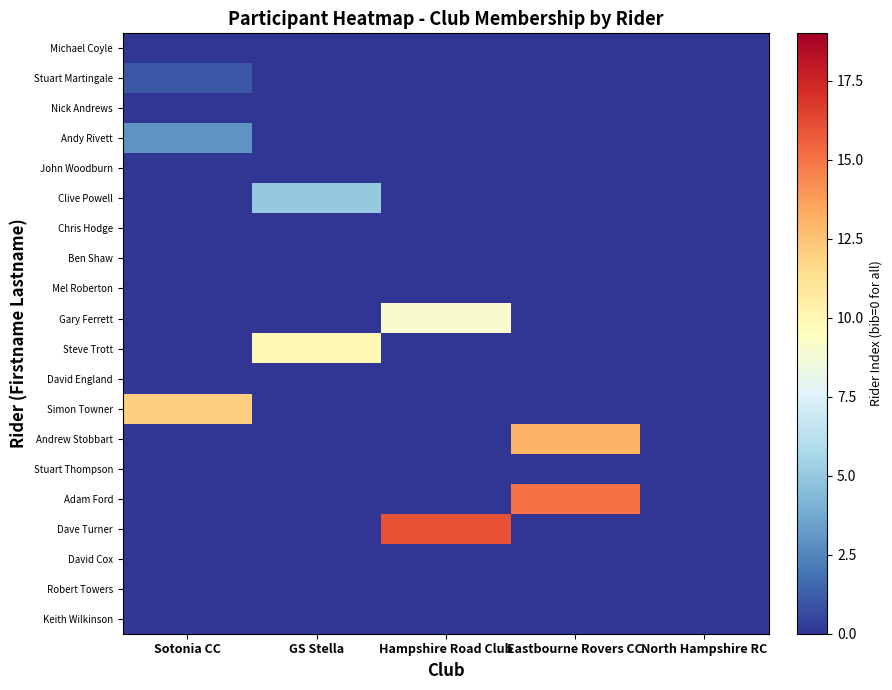

Reading left to right, extract all data points from this chart.

Michael Coyle: Sotonia CC=0	GS Stella=0	Hampshire Road Club=0	Eastbourne Rovers CC=0	North Hampshire RC=0
Stuart Martingale: Sotonia CC=1	GS Stella=0	Hampshire Road Club=0	Eastbourne Rovers CC=0	North Hampshire RC=0
Nick Andrews: Sotonia CC=0	GS Stella=0	Hampshire Road Club=0	Eastbourne Rovers CC=0	North Hampshire RC=0
Andy Rivett: Sotonia CC=3	GS Stella=0	Hampshire Road Club=0	Eastbourne Rovers CC=0	North Hampshire RC=0
John Woodburn: Sotonia CC=0	GS Stella=0	Hampshire Road Club=0	Eastbourne Rovers CC=0	North Hampshire RC=0
Clive Powell: Sotonia CC=0	GS Stella=5	Hampshire Road Club=0	Eastbourne Rovers CC=0	North Hampshire RC=0
Chris Hodge: Sotonia CC=0	GS Stella=0	Hampshire Road Club=0	Eastbourne Rovers CC=0	North Hampshire RC=0
Ben Shaw: Sotonia CC=0	GS Stella=0	Hampshire Road Club=0	Eastbourne Rovers CC=0	North Hampshire RC=0
Mel Roberton: Sotonia CC=0	GS Stella=0	Hampshire Road Club=0	Eastbourne Rovers CC=0	North Hampshire RC=0
Gary Ferrett: Sotonia CC=0	GS Stella=0	Hampshire Road Club=9	Eastbourne Rovers CC=0	North Hampshire RC=0
Steve Trott: Sotonia CC=0	GS Stella=10	Hampshire Road Club=0	Eastbourne Rovers CC=0	North Hampshire RC=0
David England: Sotonia CC=0	GS Stella=0	Hampshire Road Club=0	Eastbourne Rovers CC=0	North Hampshire RC=0
Simon Towner: Sotonia CC=12	GS Stella=0	Hampshire Road Club=0	Eastbourne Rovers CC=0	North Hampshire RC=0
Andrew Stobbart: Sotonia CC=0	GS Stella=0	Hampshire Road Club=0	Eastbourne Rovers CC=13	North Hampshire RC=0
Stuart Thompson: Sotonia CC=0	GS Stella=0	Hampshire Road Club=0	Eastbourne Rovers CC=0	North Hampshire RC=0
Adam Ford: Sotonia CC=0	GS Stella=0	Hampshire Road Club=0	Eastbourne Rovers CC=15	North Hampshire RC=0
Dave Turner: Sotonia CC=0	GS Stella=0	Hampshire Road Club=16	Eastbourne Rovers CC=0	North Hampshire RC=0
David Cox: Sotonia CC=0	GS Stella=0	Hampshire Road Club=0	Eastbourne Rovers CC=0	North Hampshire RC=0
Robert Towers: Sotonia CC=0	GS Stella=0	Hampshire Road Club=0	Eastbourne Rovers CC=0	North Hampshire RC=0
Keith Wilkinson: Sotonia CC=0	GS Stella=0	Hampshire Road Club=0	Eastbourne Rovers CC=0	North Hampshire RC=0